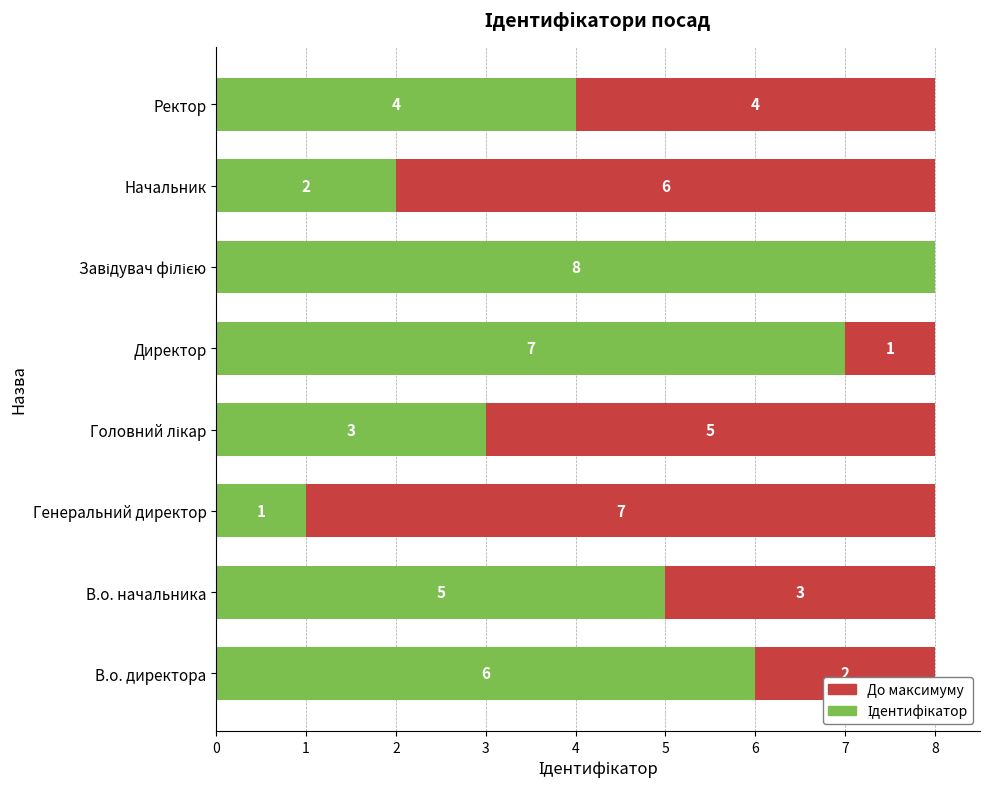

What is the total value across all series at Директор?

8